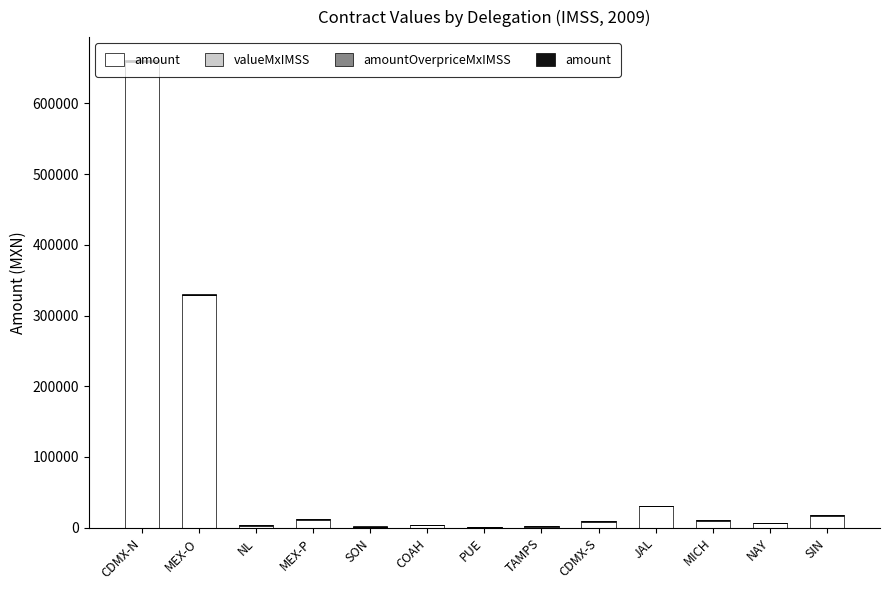

Read the amountOverpriceMxIMSS value at TAMPS.

61.5